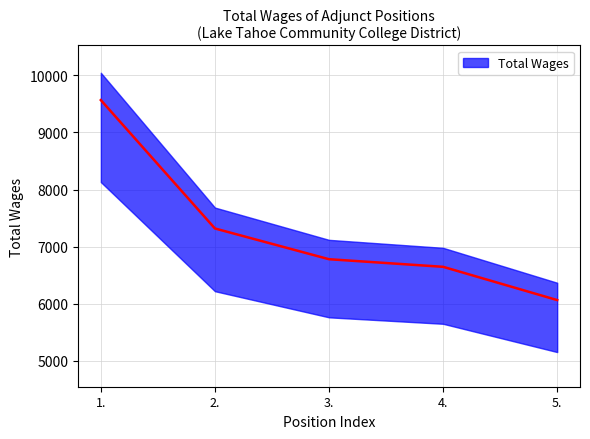

List the labels in order of value, smallest first.

5., 4., 3., 2., 1.